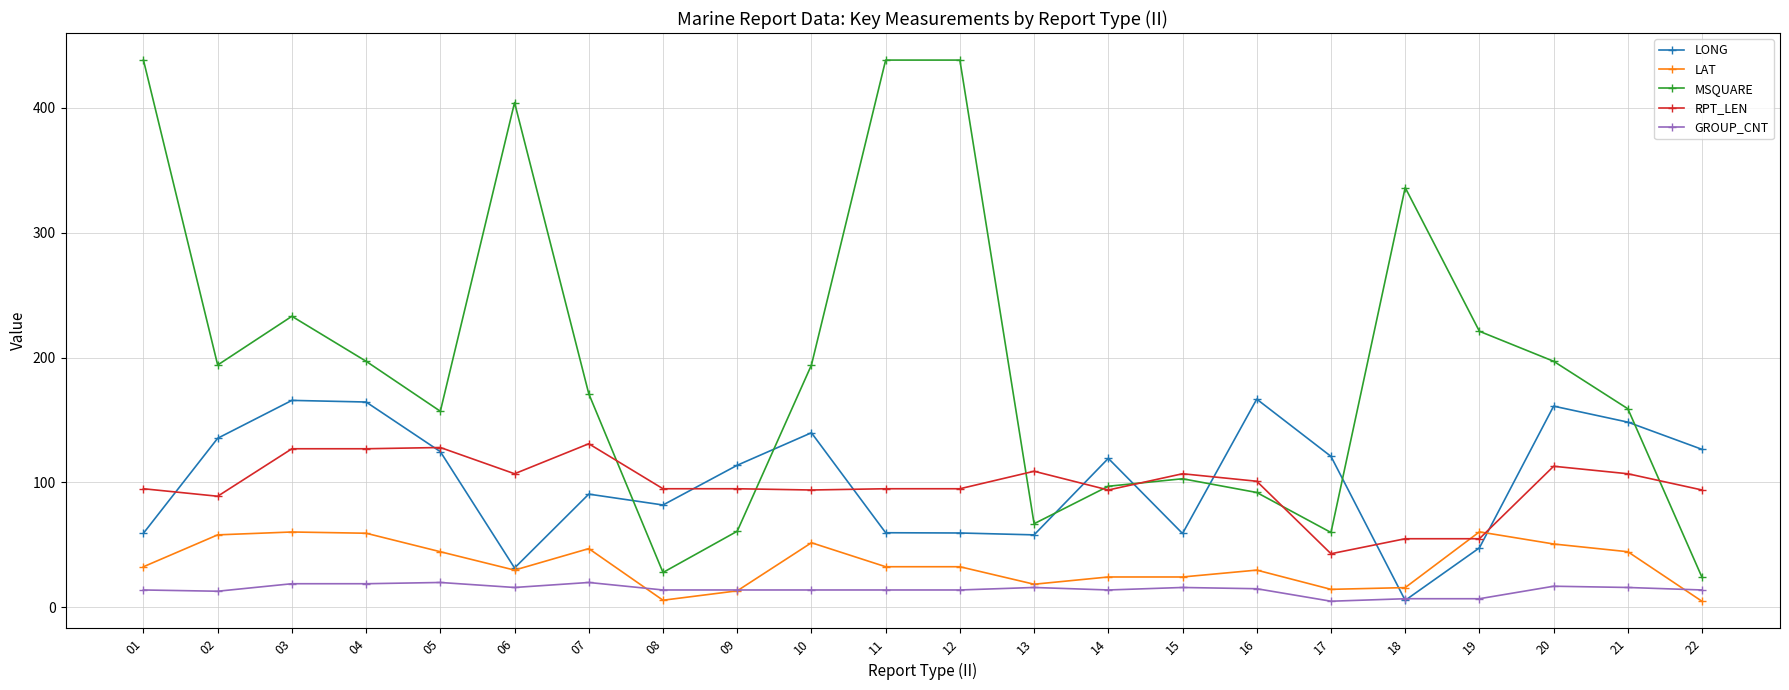

What is the maximum value for MSQUARE?

438.0